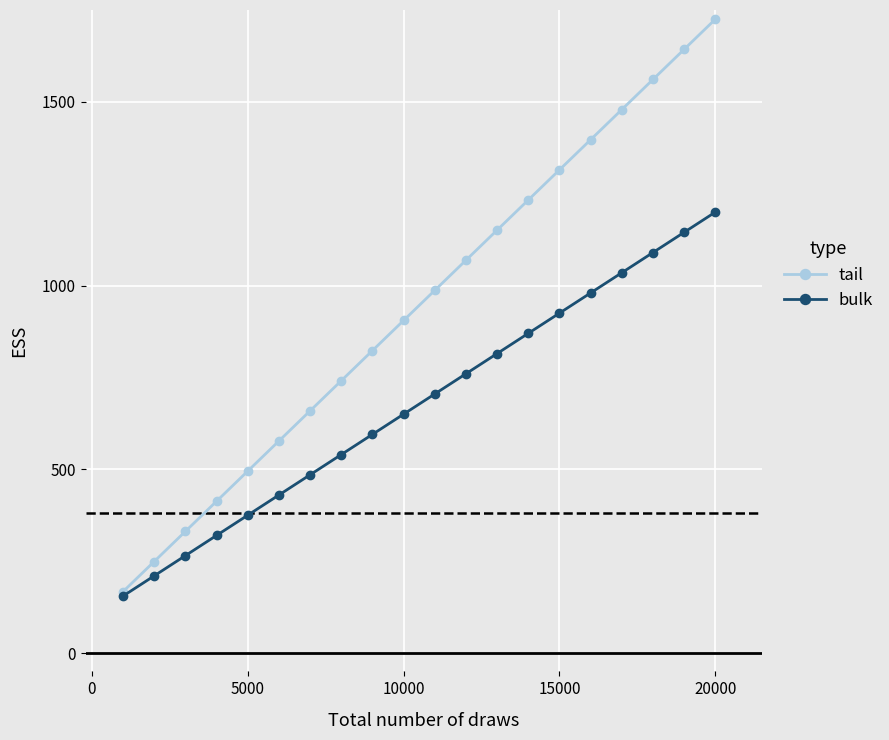

What is the smallest value displayed?

155